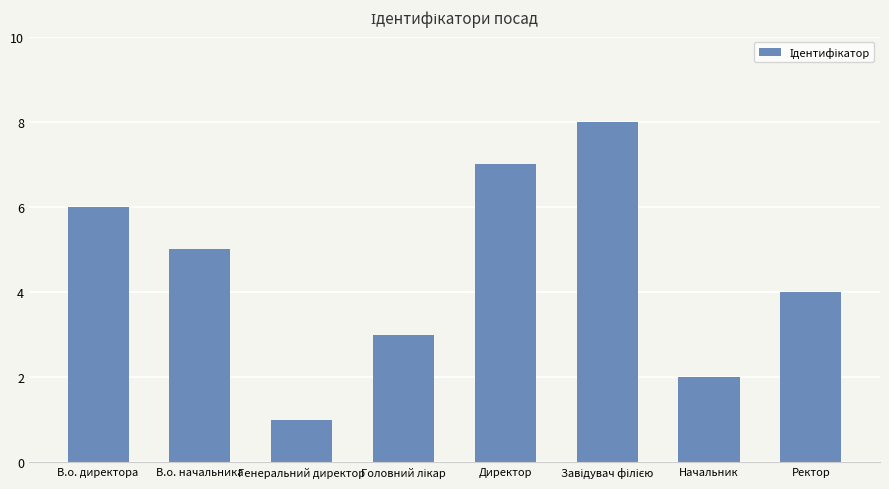

Reading left to right, transcribe all the data shown in this chart.

6	5	1	3	7	8	2	4